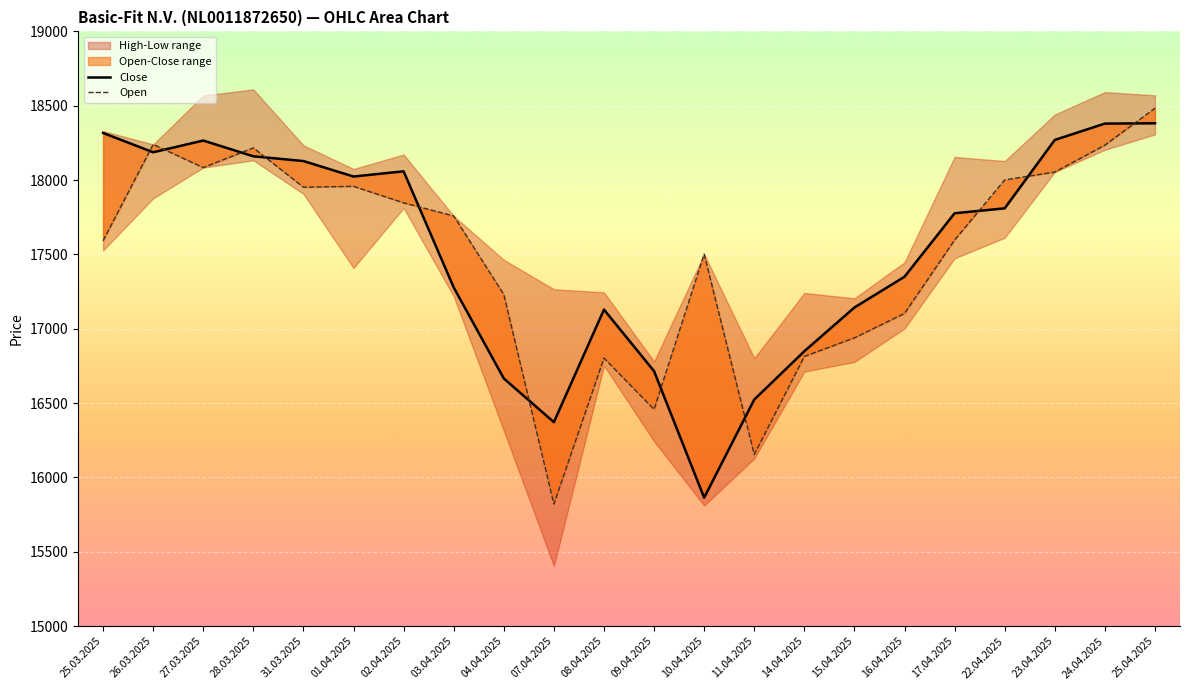

True or false: Close has a value of 29365 at 09.04.2025.

False